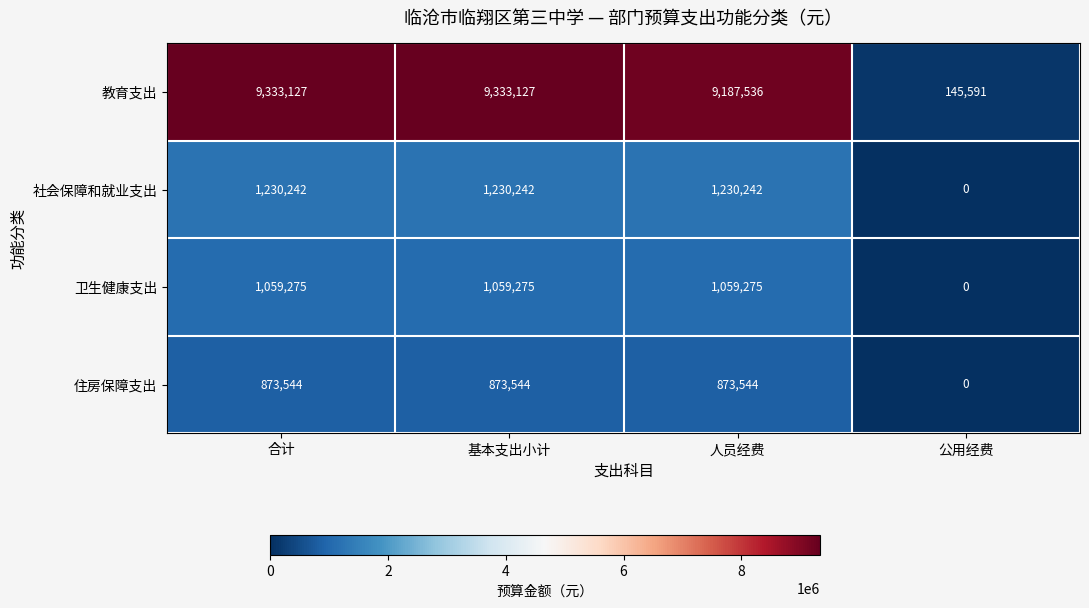

Reading right to left, transcribe all the data shown in this chart.

教育支出: 145591	9187536	9333127	9333127
社会保障和就业支出: 0	1230242	1230242	1230242
卫生健康支出: 0	1059275	1059275	1059275
住房保障支出: 0	873544	873544	873544